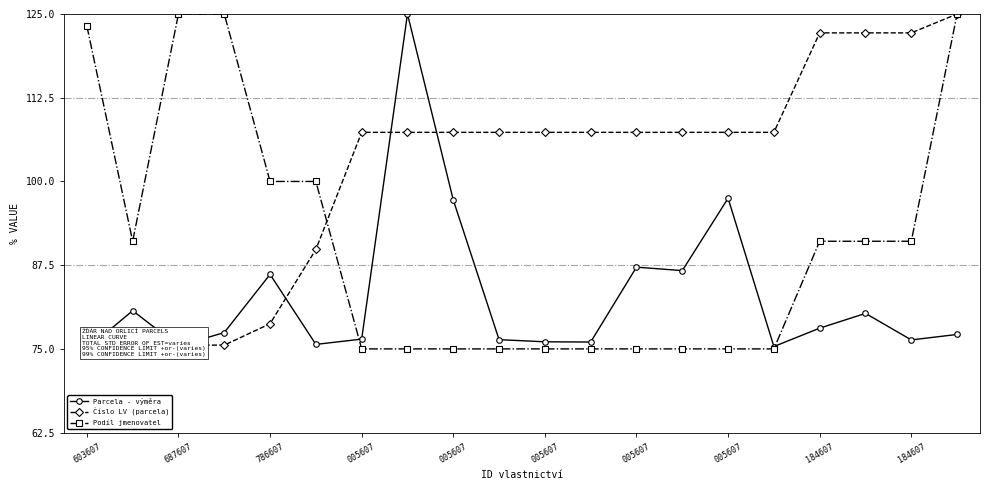

Reading left to right, transcribe all the data shown in this chart.

Parcela - výměra: 75.0	80.7	75.4	77.4	86.1	75.7	76.5	125.0	97.2	76.4	76.1	76.0	87.2	86.7	97.5	75.4	78.1	80.3	76.3	77.2
Číslo LV (parcela): 75.0	75.2	75.6	75.6	78.8	89.8	107.3	107.3	107.3	107.3	107.3	107.3	107.3	107.3	107.3	107.3	122.2	122.2	122.2	125.0
Podíl jmenovatel: 123.2	91.1	125.0	125.0	100.0	100.0	75.0	75.0	75.0	75.0	75.0	75.0	75.0	75.0	75.0	75.0	91.1	91.1	91.1	125.0